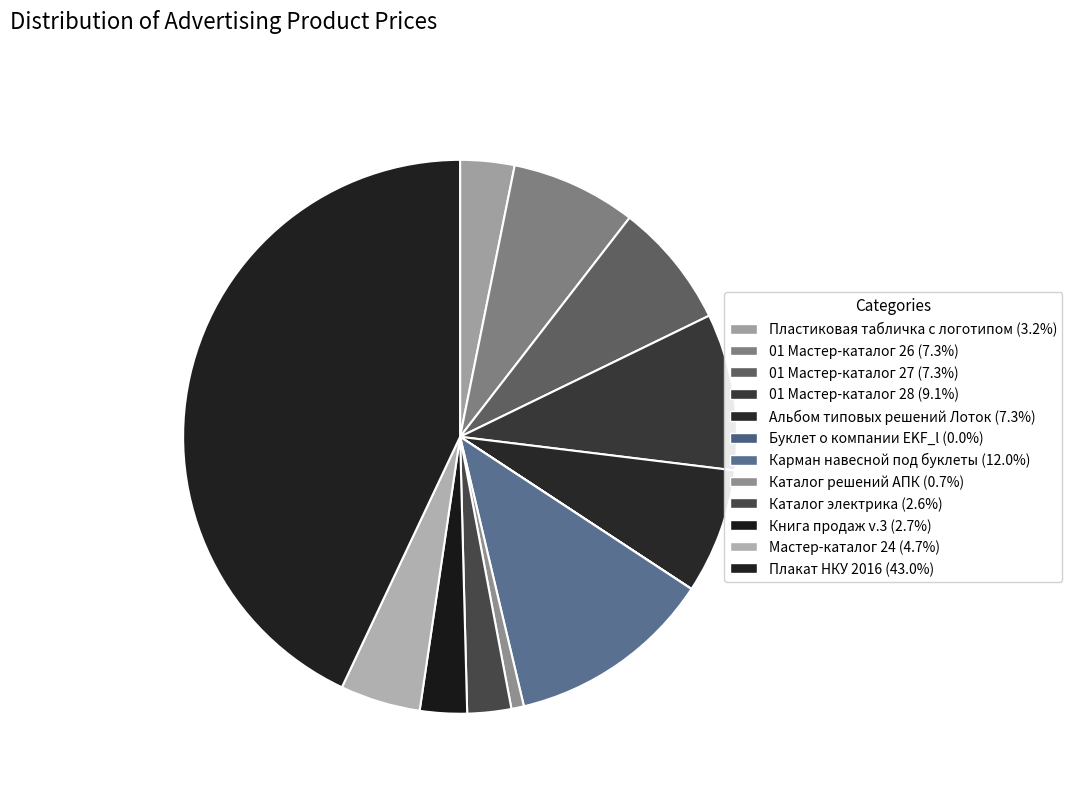

Is it true that 01 Мастер-каталог 26 is 7% of the pie?

True